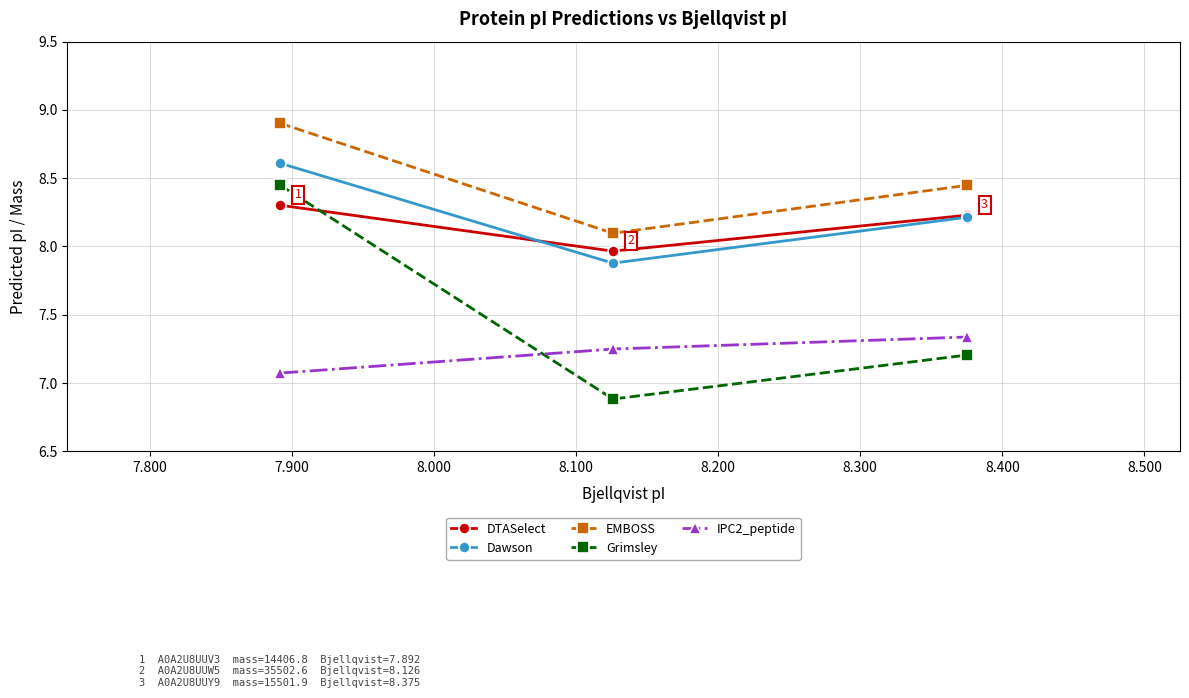

What is the smallest value displayed?

6.9